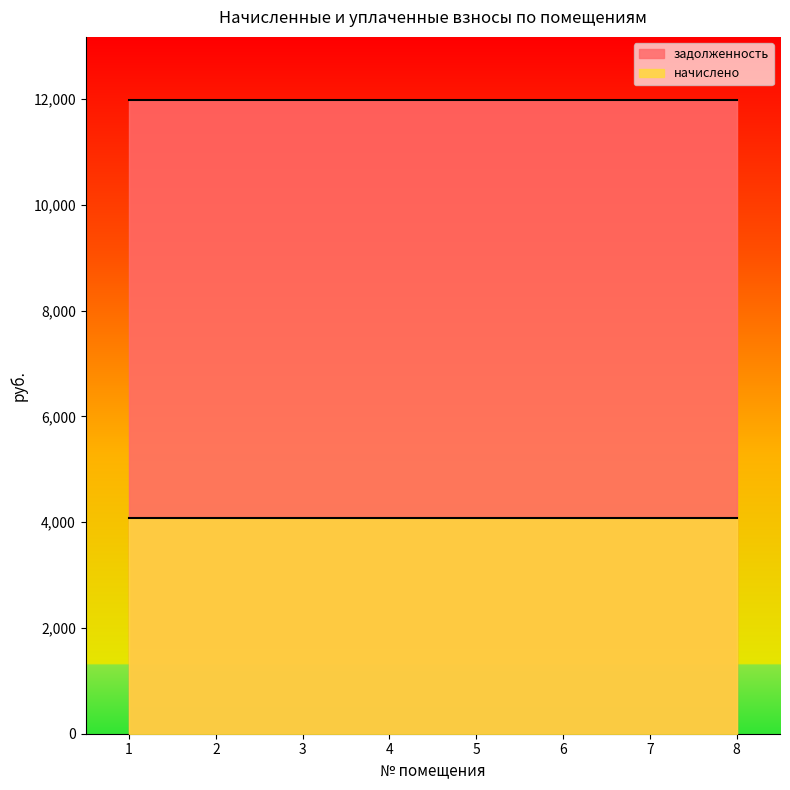

Where is задолженность nearest to the value 11976?

1